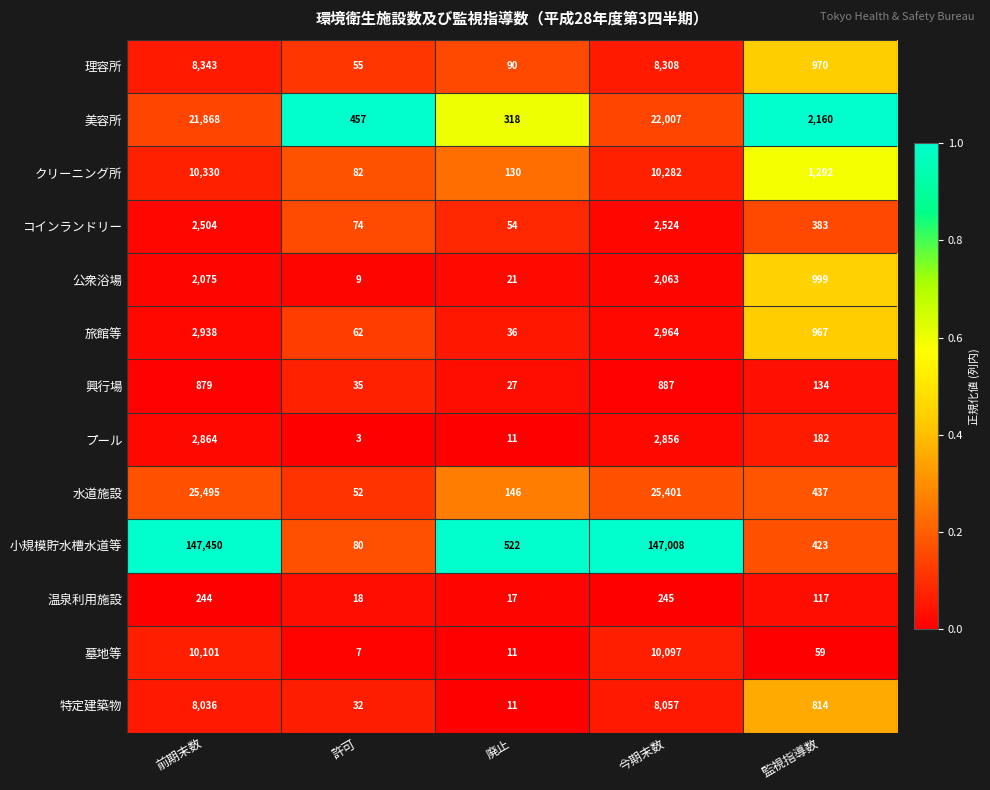

Is it true that 特定建築物 equals 11 at 廃止?

True